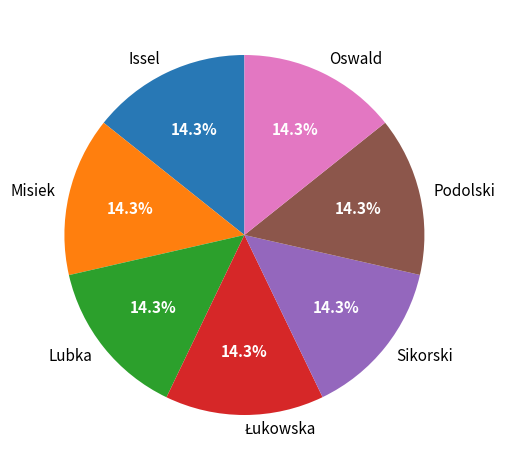

Is it true that Misiek is 14% of the pie?

True